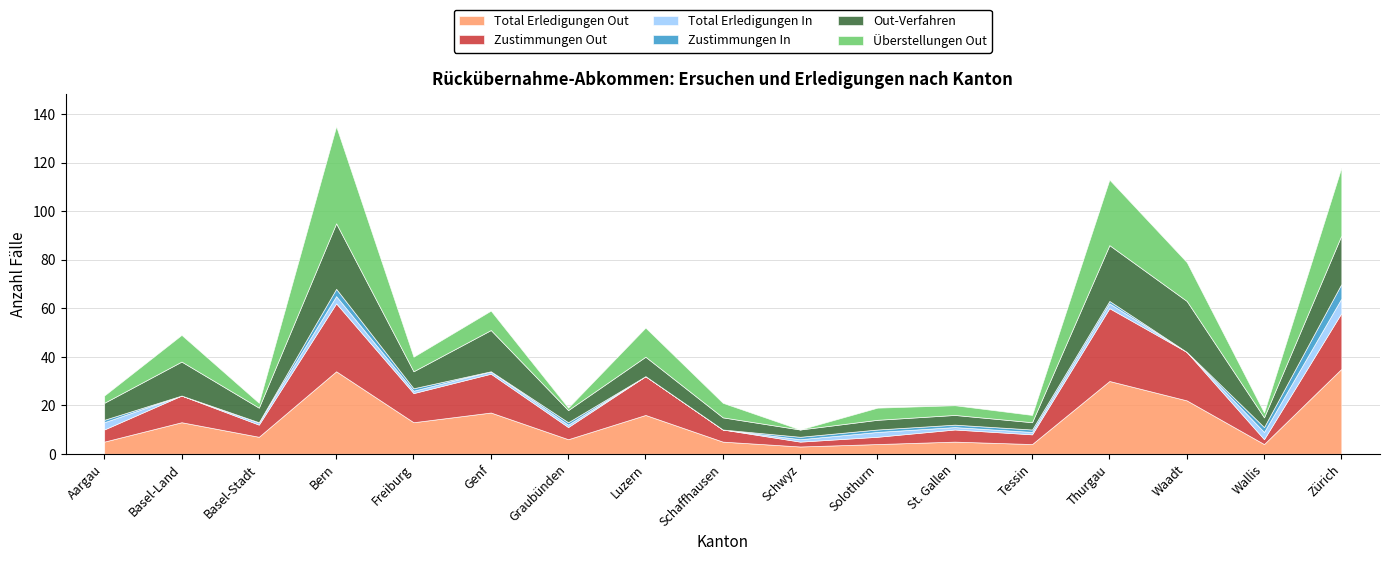

What position from the left is Basel-Stadt?

3